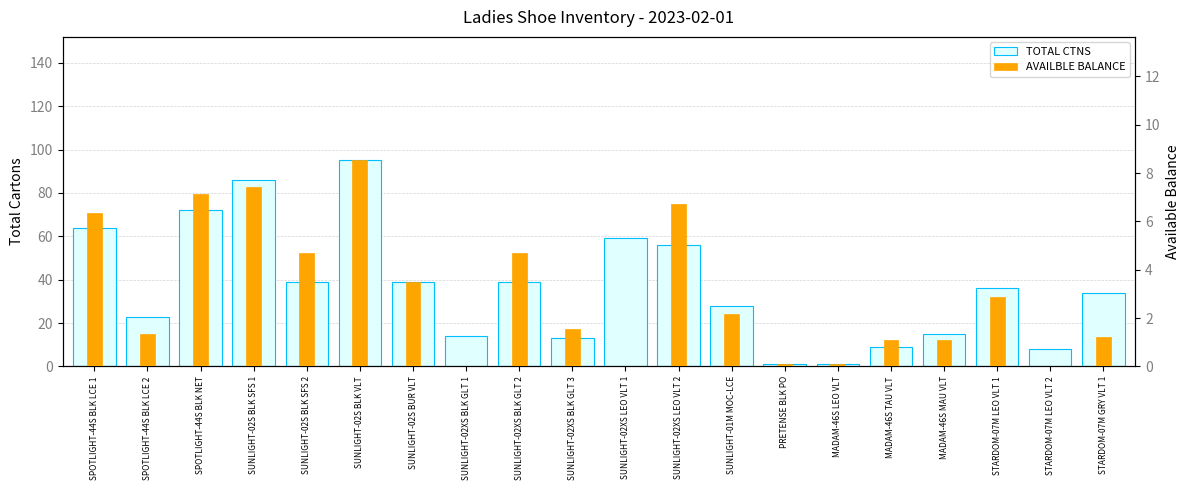

Reading left to right, transcribe all the data shown in this chart.

TOTAL CTNS: 64.0	23.0	72.0	86.0	39.0	95.0	39.0	14.0	39.0	13.0	59.0	56.0	28.0	1.0	1.0	9.0	15.0	36.0	8.0	34.0
AVAILBLE BALANCE: 6.4	1.3	7.1	7.4	4.7	8.5	3.5	0.0	4.7	1.6	0.0	6.7	2.2	0.1	0.1	1.1	1.1	2.9	0.0	1.2